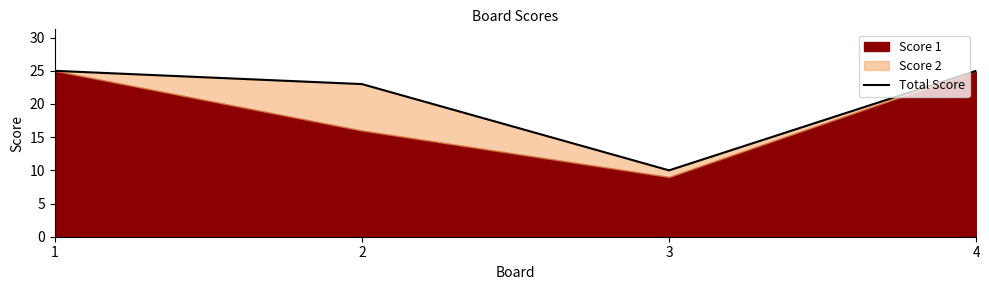

Which label corresponds to the smallest value in the chart?

3